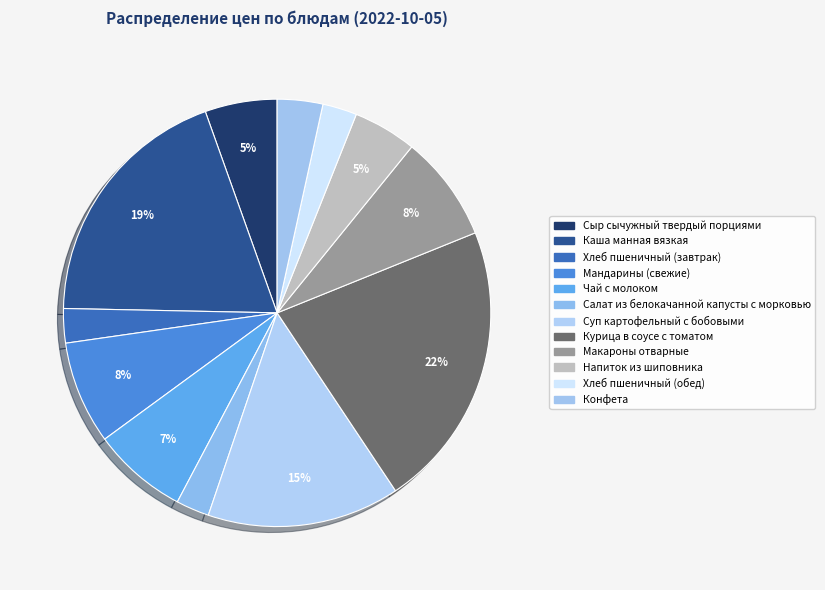

True or false: Макароны отварные accounts for 3% of the total.

False